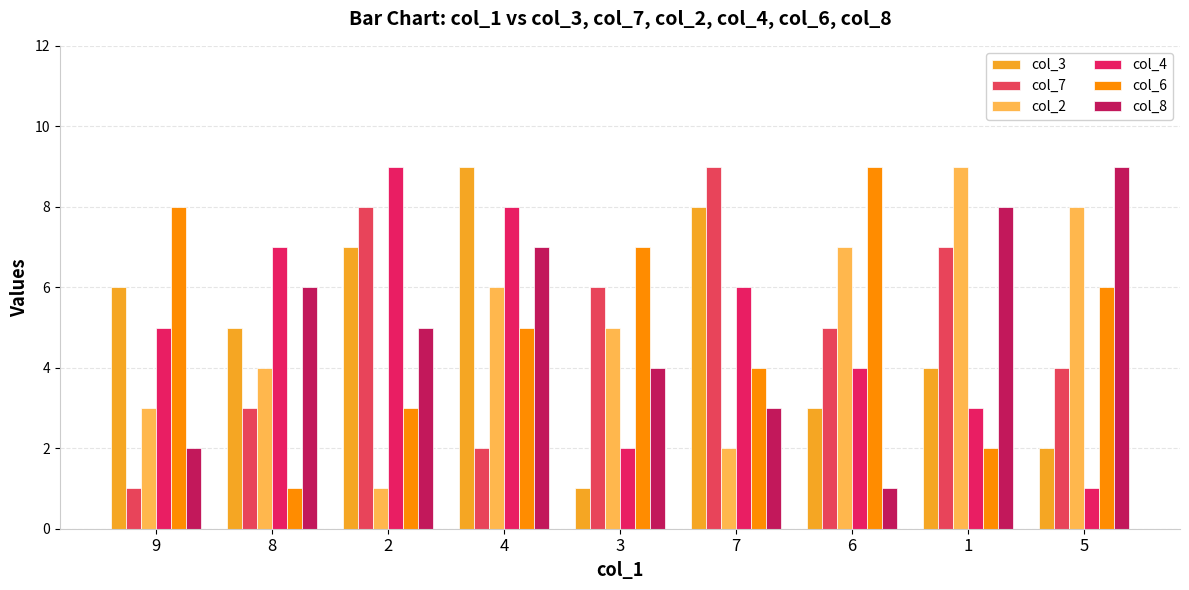

What position from the left is 8?

2